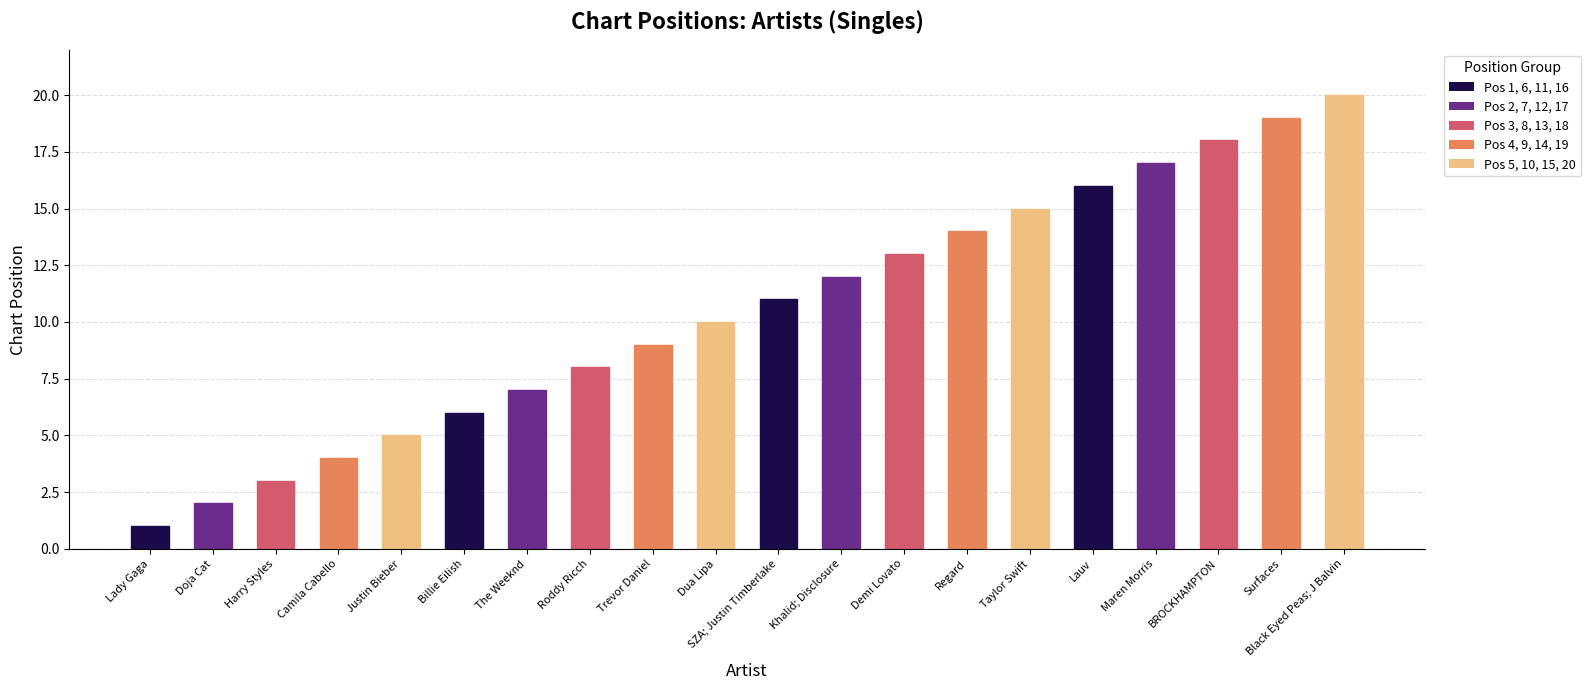

Reading left to right, list all the values displayed in this chart.

Lady Gaga=1	Doja Cat=2	Harry Styles=3	Camila Cabello=4	Justin Bieber=5	Billie Eilish=6	The Weeknd=7	Roddy Ricch=8	Trevor Daniel=9	Dua Lipa=10	SZA; Justin Timberlake=11	Khalid; Disclosure=12	Demi Lovato=13	Regard=14	Taylor Swift=15	Lauv=16	Maren Morris=17	BROCKHAMPTON=18	Surfaces=19	Black Eyed Peas; J Balvin=20